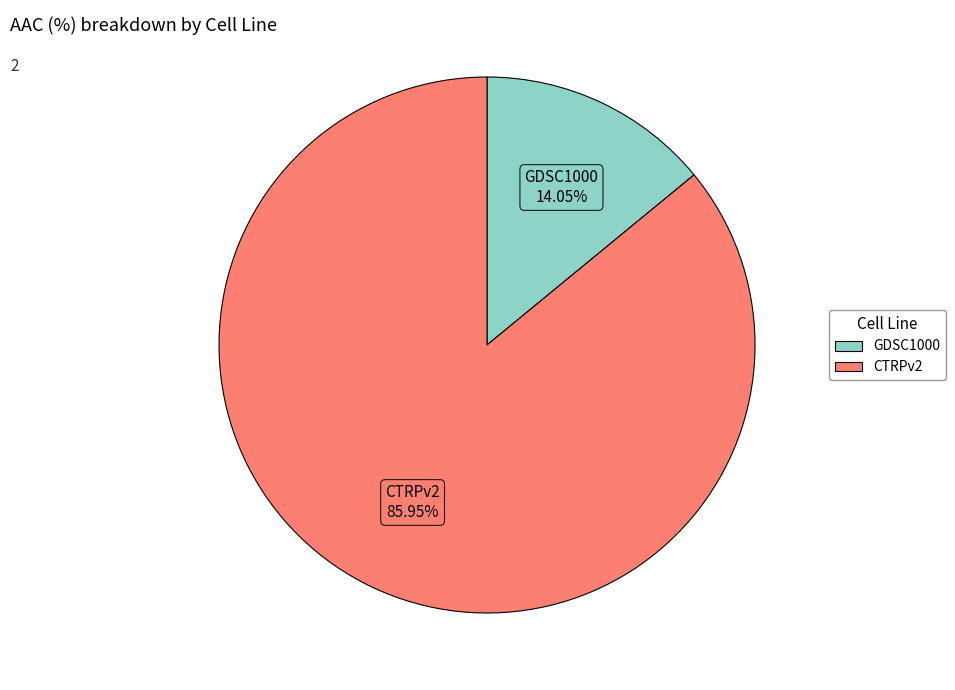

Combined, do CTRPv2 and GDSC1000 account for over 50%?

Yes